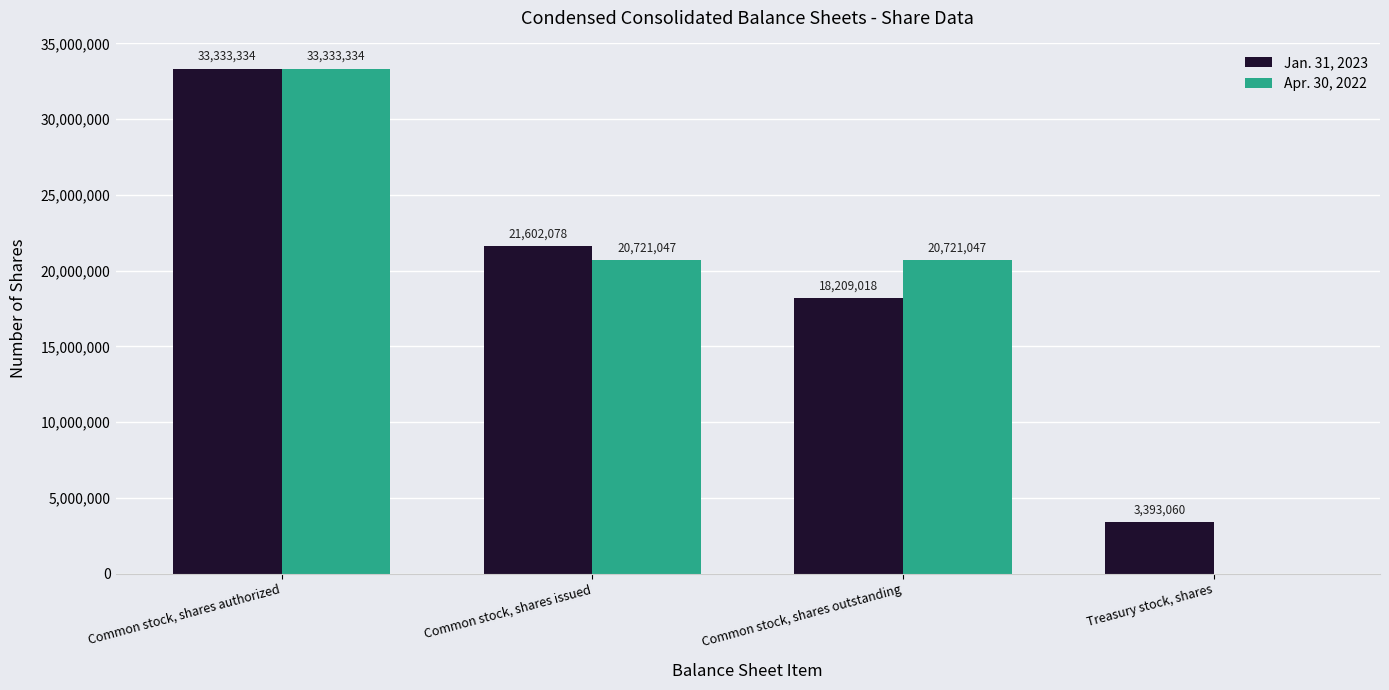

What is the sum of all Jan. 31, 2023 values?

76537490